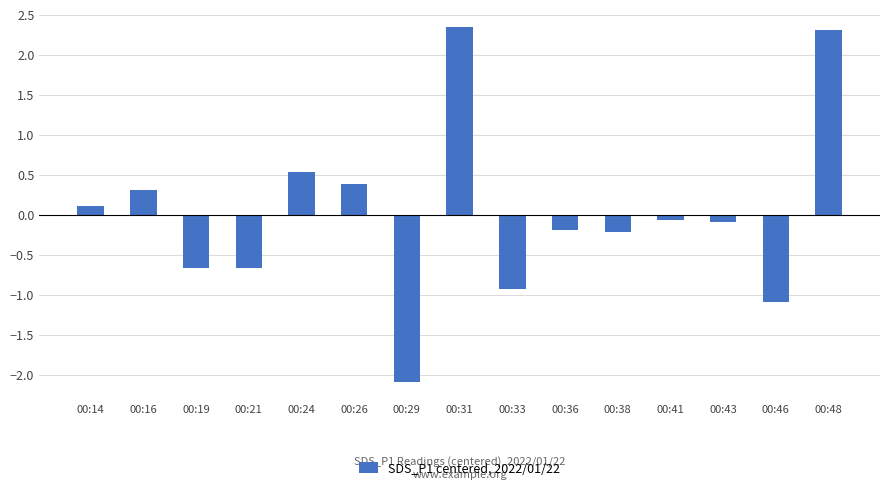

What is the greatest value displayed?

2.3